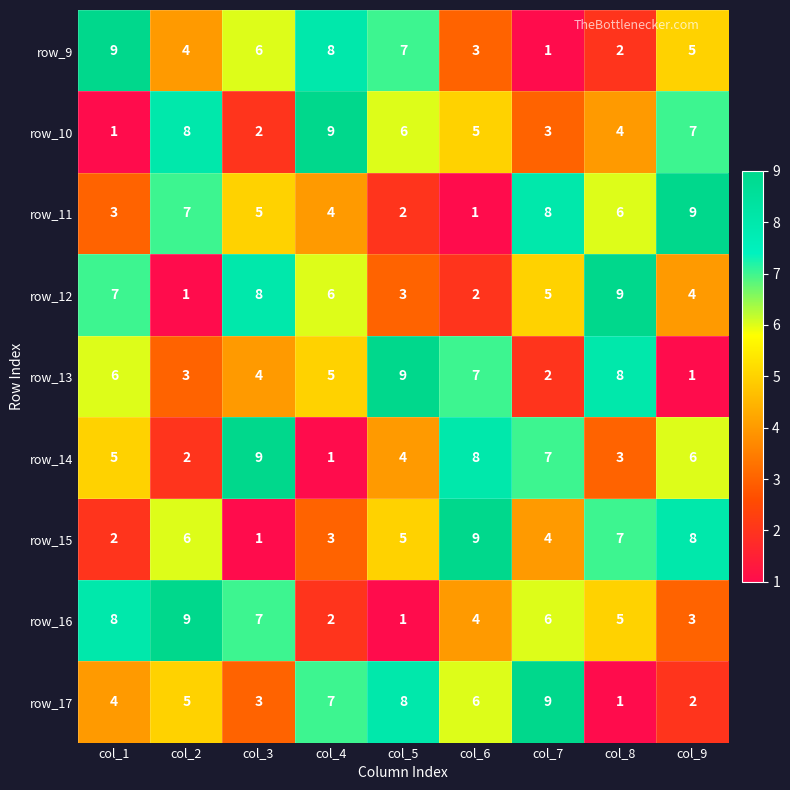

What is the difference between the maximum and minimum values in the row_10 series?

8